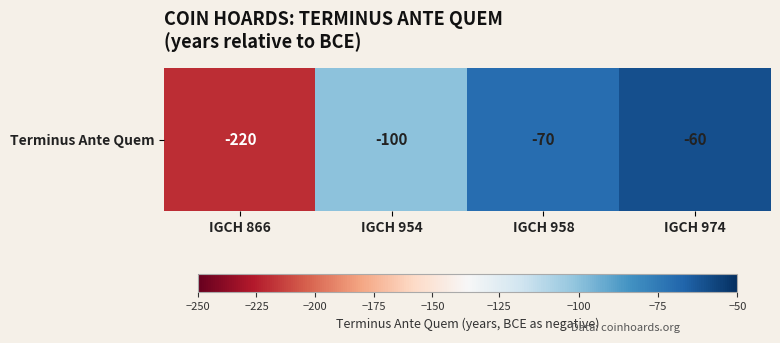

What is the sum of all values?

-450